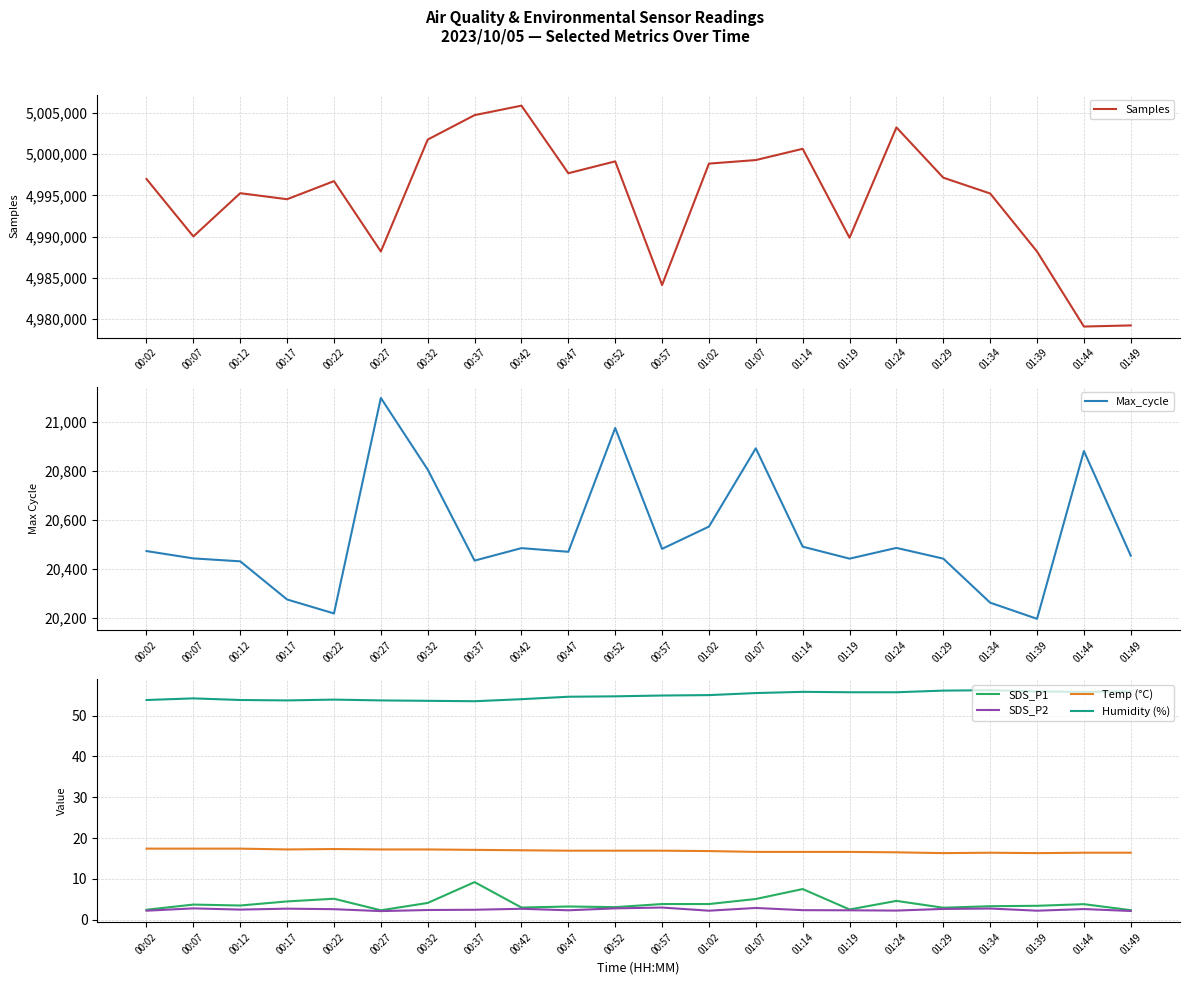

What is the sum of all SDS_P1 values?

87.2